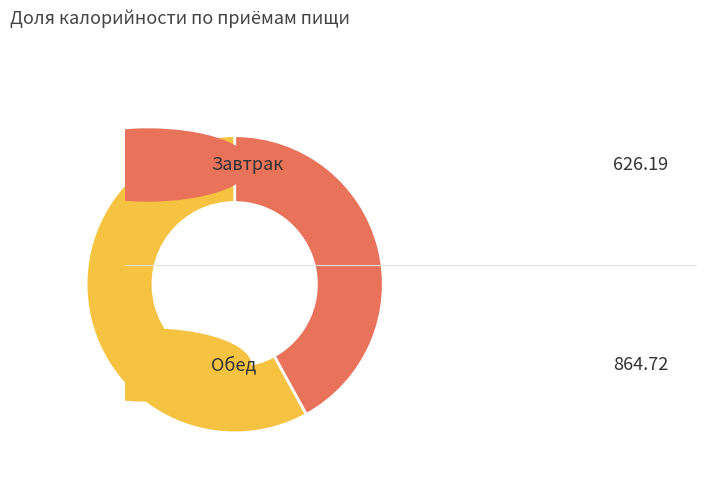

Does any single category account for the majority?

Yes